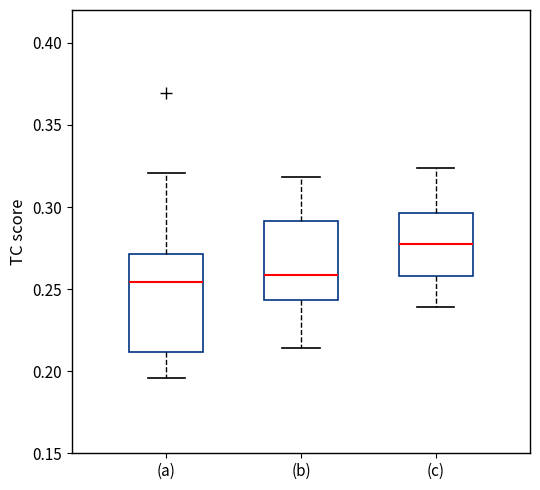

Reading left to right, read every box against the y-axis: the position of its median line, the range the box covers, and the ends of its whiskers. The values are not printed on the chart, so give them approximately, as read against the axis.

(a): median 0.255, box 0.210 to 0.270, whiskers 0.195 to 0.320
(b): median 0.260, box 0.245 to 0.290, whiskers 0.215 to 0.320
(c): median 0.275, box 0.260 to 0.295, whiskers 0.240 to 0.325